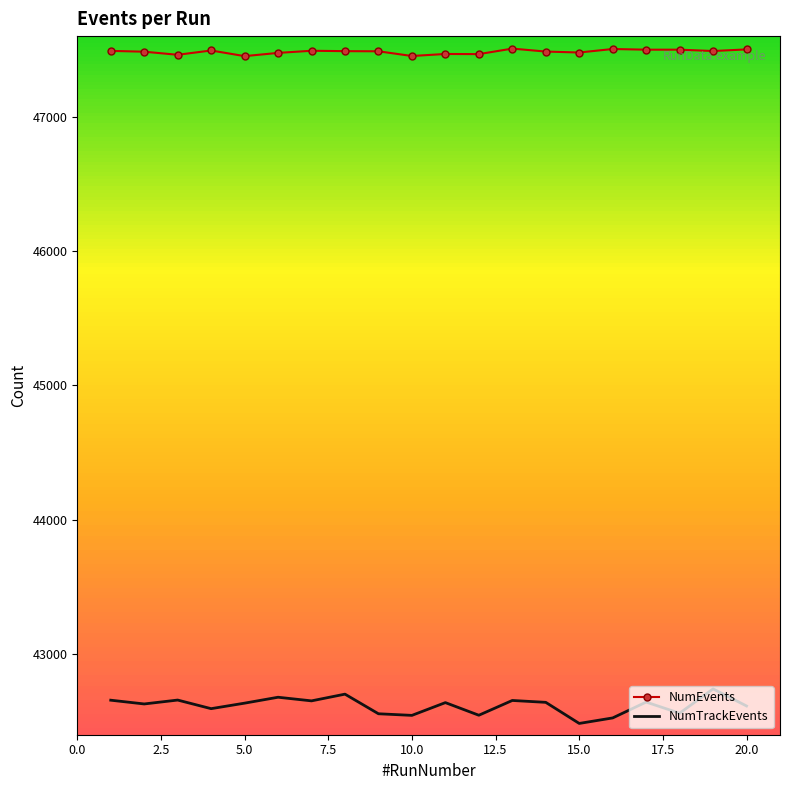

Which series has the widest spread of values?

NumTrackEvents